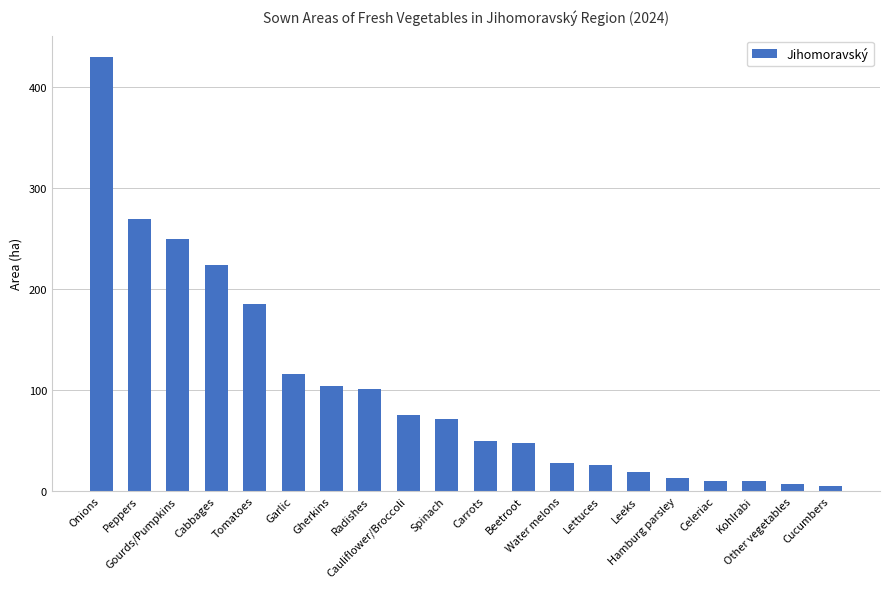

What is the difference between the maximum and minimum values?

424.6